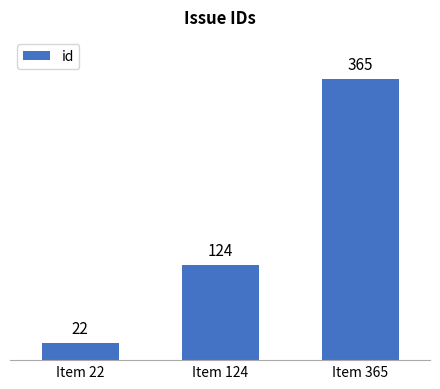

Where is the data nearest to the value 193?

Item 124